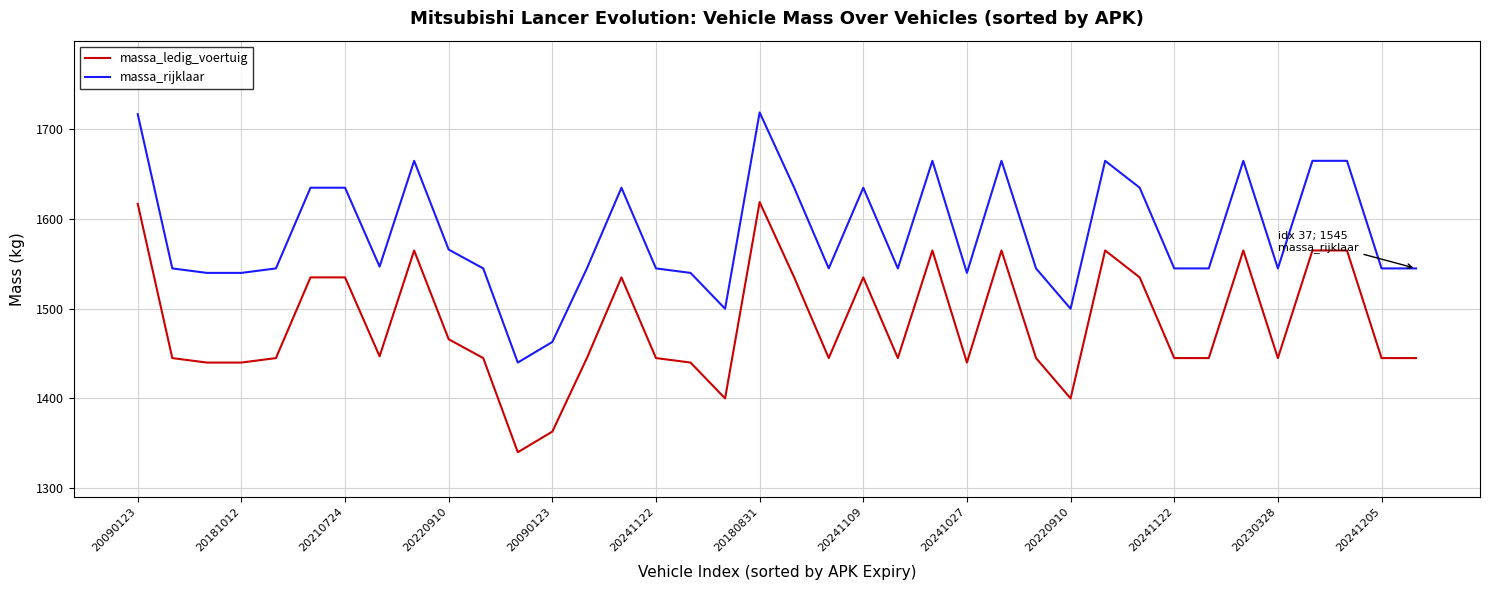

What is the maximum value shown in the chart?

1719